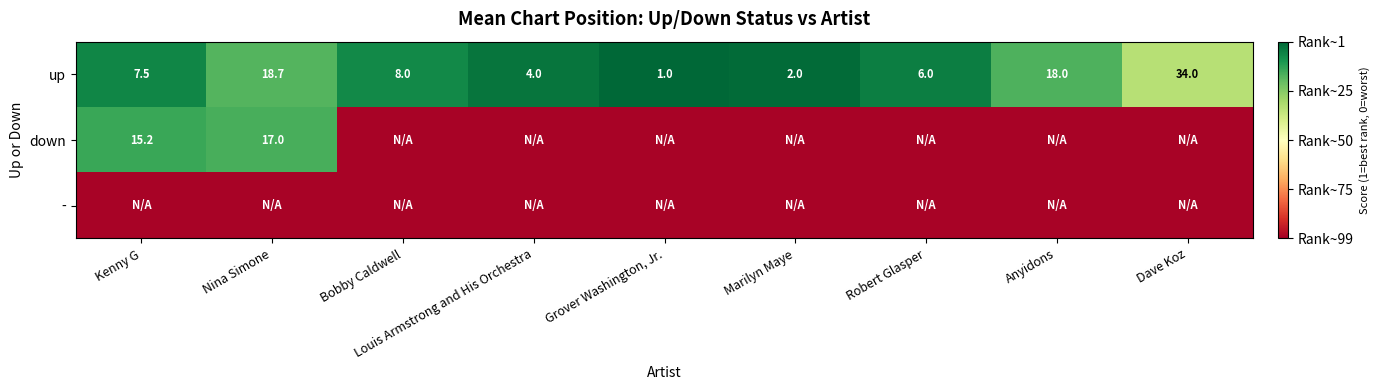

What is the total value across all series at Grover Washington, Jr.?

1.0